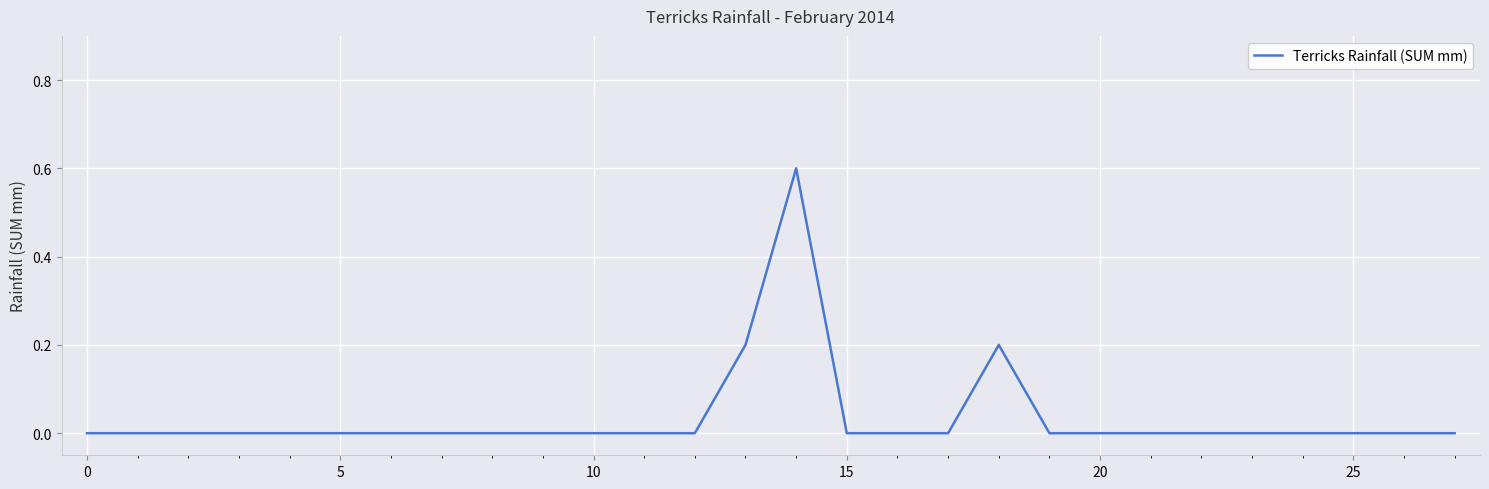

Reading right to left, extract all data points from this chart.

0.0	0.0	0.0	0.0	0.0	0.0	0.0	0.0	0.0	0.2	0.0	0.0	0.0	0.6	0.2	0.0	0.0	0.0	0.0	0.0	0.0	0.0	0.0	0.0	0.0	0.0	0.0	0.0